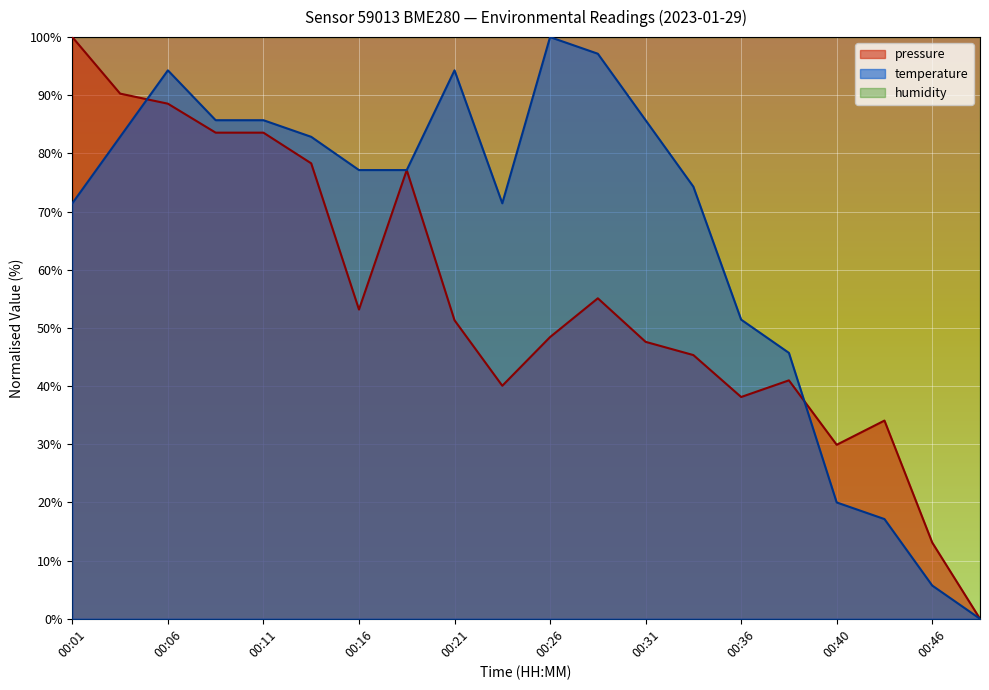

True or false: pressure and temperature intersect in this chart.

True